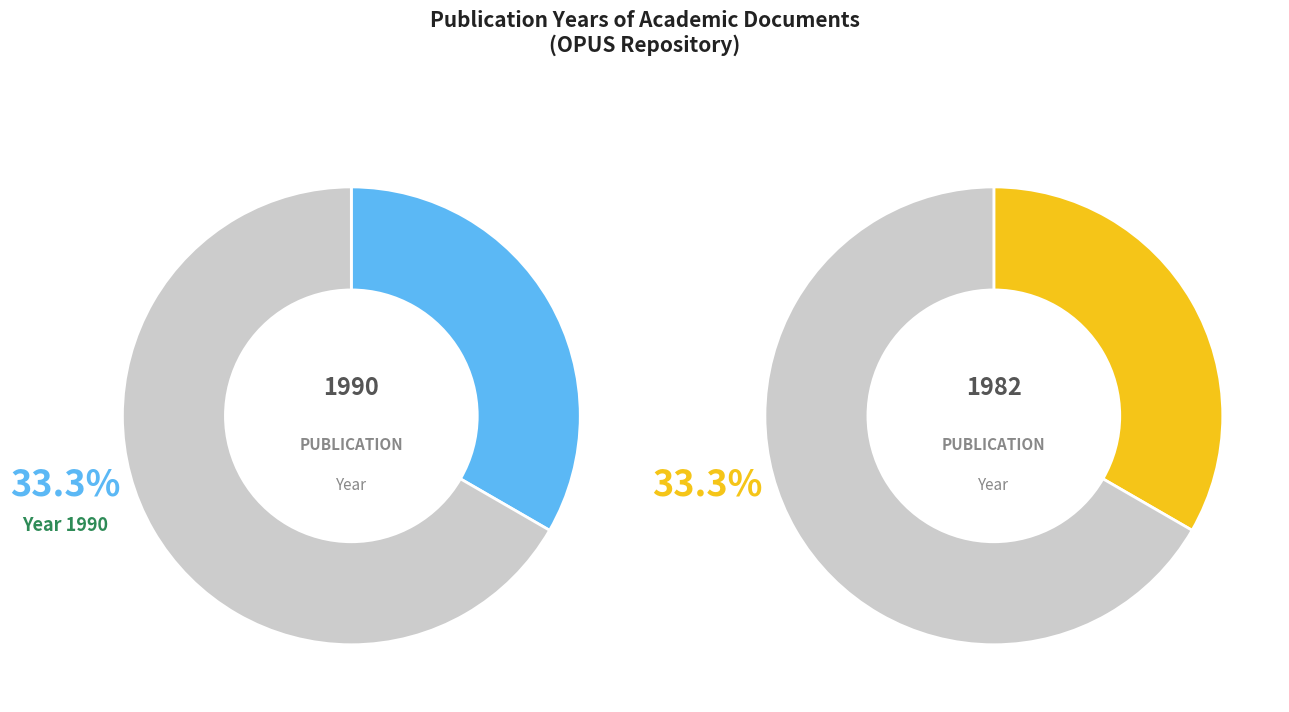

To the nearest percent, what portion does OPUS4-7099 represent?

33%